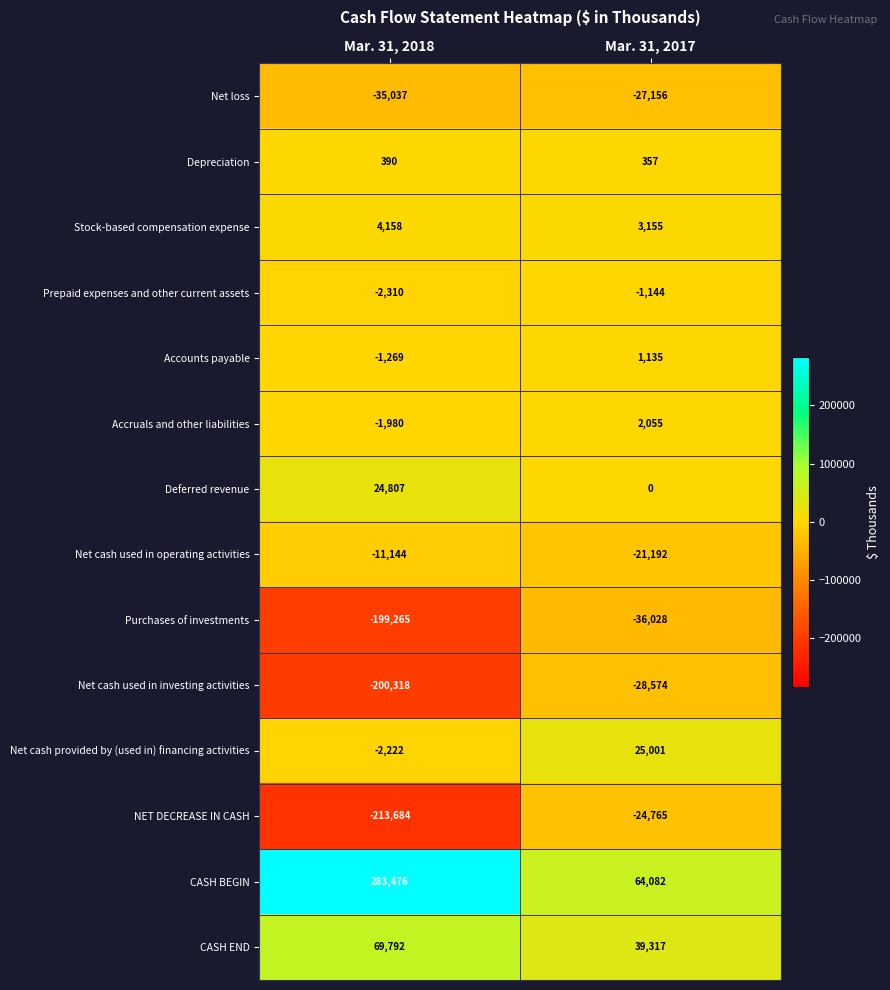

Is it true that CASH END equals 67970 at Mar. 31, 2017?

False